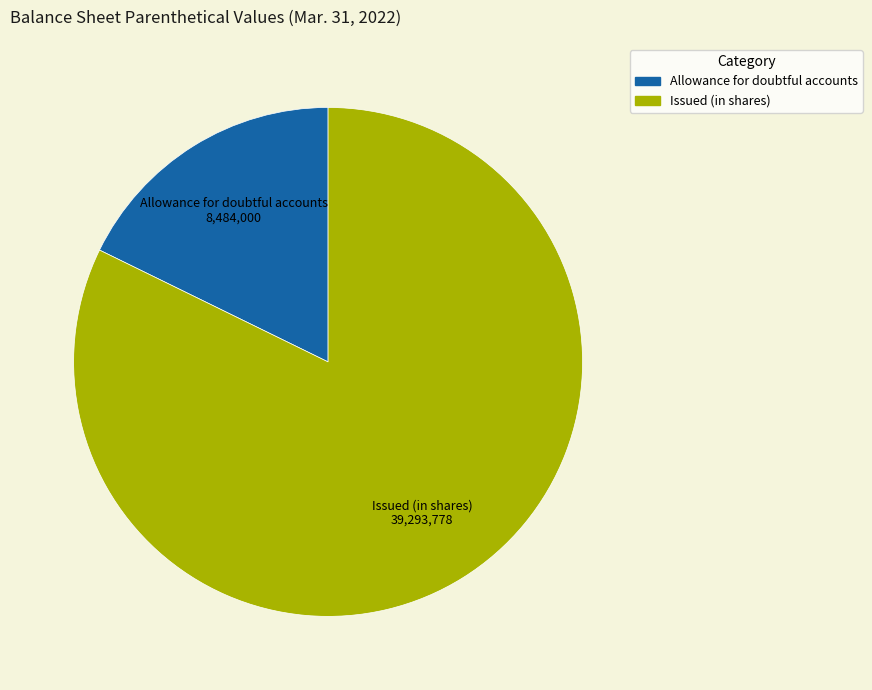

Count the number of slices in the pie.

2